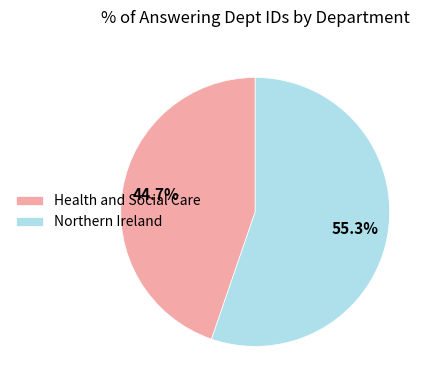

How many slices are in this pie chart?

2